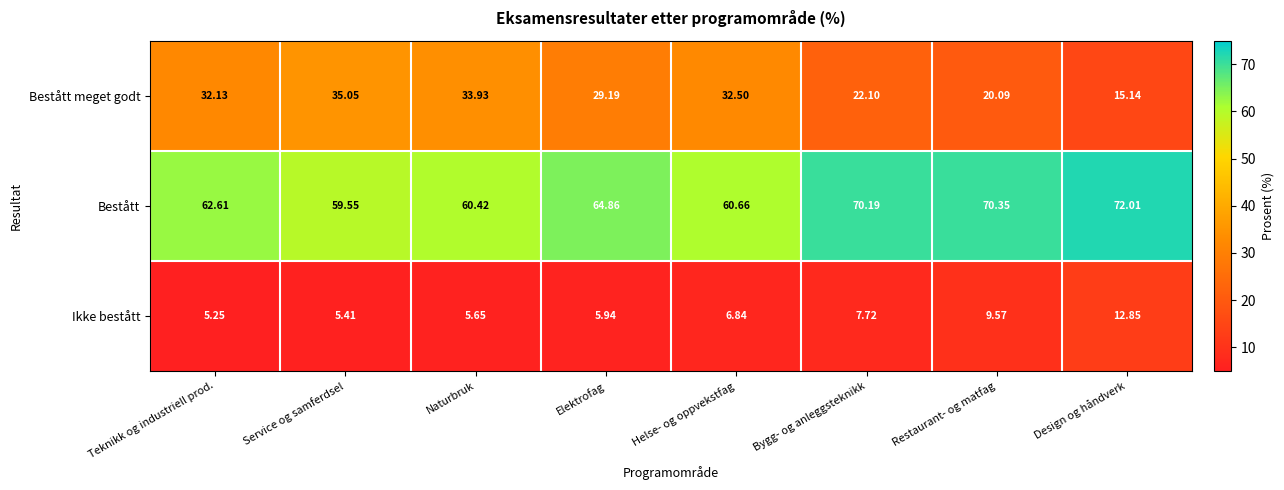

Where is Bestått nearest to the value 65?

Elektrofag